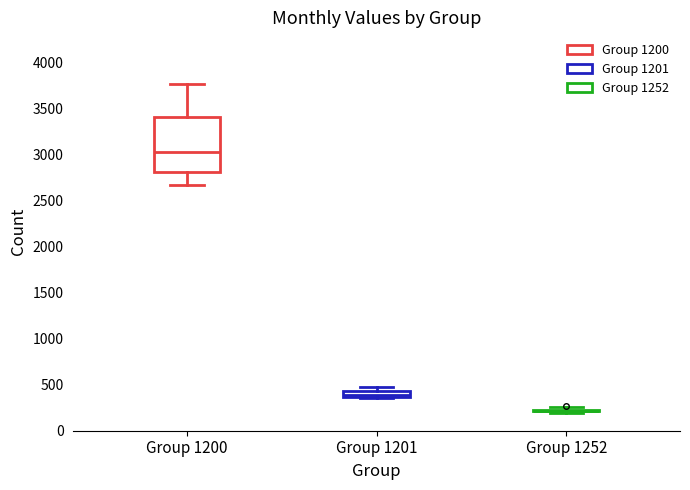

Comparing the boxes themselves (not the whiskers), which one is the tallest?

Group 1200